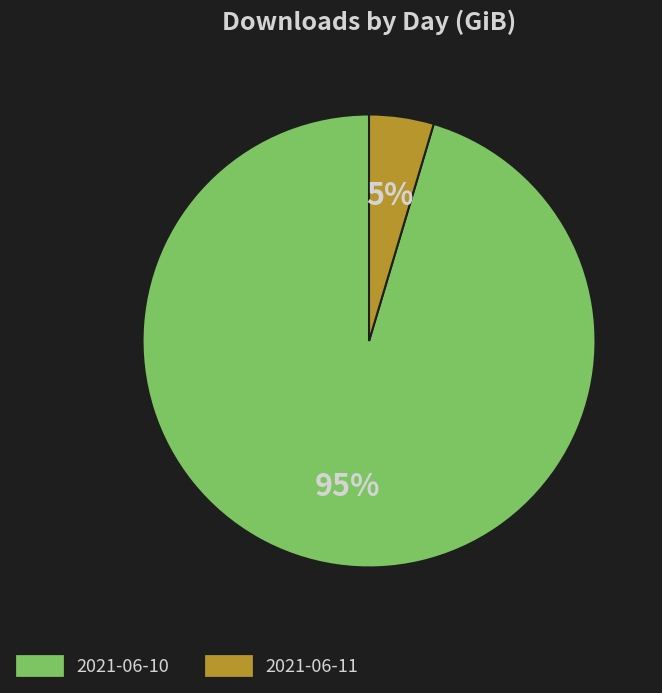

To the nearest percent, what portion does 2021-06-10 represent?

95%